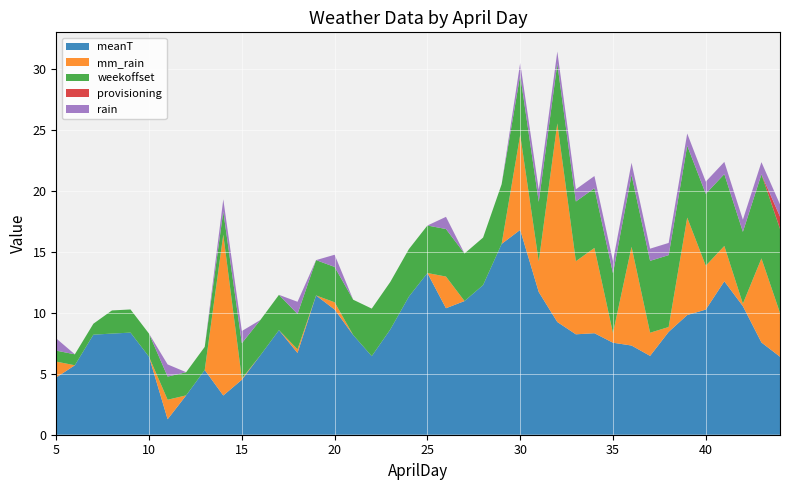

Reading left to right, transcribe all the data shown in this chart.

meanT: 4.7	5.7	8.2	8.3	8.4	6.4	1.3	3.2	5.3	3.2	4.5	6.5	8.6	6.7	11.4	10.3	8.2	6.5	8.6	11.3	13.3	10.4	11.0	12.3	15.7	16.8	11.7	9.2	8.2	8.3	7.5	7.3	6.5	8.4	9.8	10.3	12.6	10.6	7.6	6.4
mm_rain: 1.3	0.0	0.0	0.0	0.0	0.0	1.6	0.0	0.0	13.2	0.1	0.0	0.0	0.3	0.0	0.6	0.0	0.0	0.0	0.0	0.0	2.6	0.0	0.0	0.0	7.8	2.5	16.3	6.0	7.0	0.8	8.1	1.9	0.4	8.0	3.6	2.9	0.2	6.9	3.6
weekoffset: 0.9	0.9	0.9	1.9	1.9	1.9	1.9	1.9	1.9	1.9	2.9	2.9	2.9	2.9	2.9	2.9	2.9	3.9	3.9	3.9	3.9	3.9	3.9	3.9	4.9	4.9	4.9	4.9	4.9	4.9	4.9	5.9	5.9	5.9	5.9	5.9	5.9	5.9	6.9	6.9
provisioning: 0.0	0.0	0.0	0.0	0.0	0.0	0.0	0.0	0.0	0.0	0.0	0.0	0.0	0.0	0.0	0.0	0.0	0.0	0.0	0.0	0.0	0.0	0.0	0.0	0.0	0.0	0.0	0.0	0.0	0.0	0.0	0.0	0.0	0.0	0.0	0.0	0.0	0.0	0.0	1.0
rain: 1.0	0.0	0.0	0.0	0.0	0.0	1.0	0.0	0.0	1.0	1.0	0.0	0.0	1.0	0.0	1.0	0.0	0.0	0.0	0.0	0.0	1.0	0.0	0.0	0.0	1.0	1.0	1.0	1.0	1.0	1.0	1.0	1.0	1.0	1.0	1.0	1.0	1.0	1.0	1.0